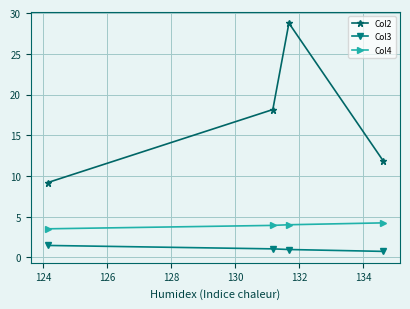

What is the maximum value for Col2?

28.8